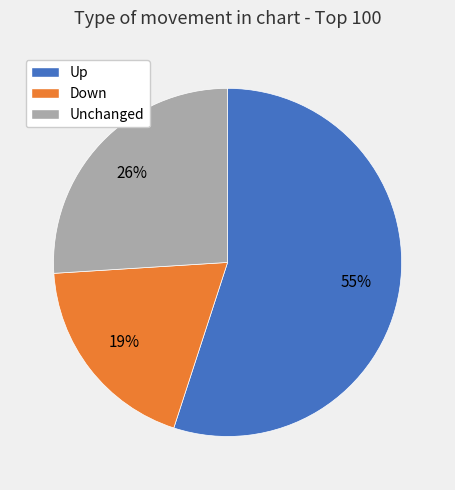

Which category has the smallest portion of the pie?

Down